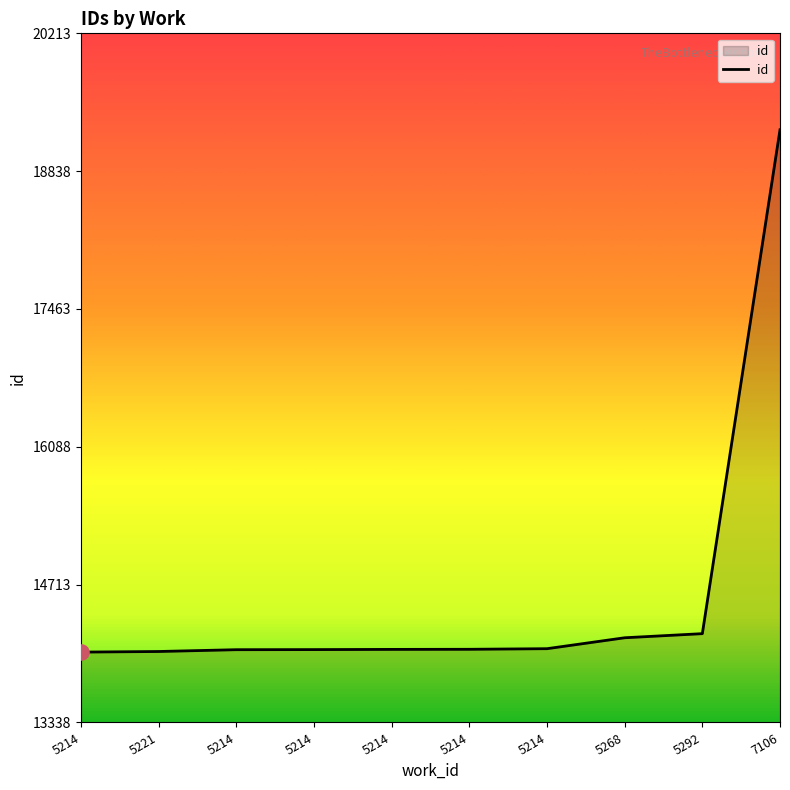

Between 5221 and 5268, which is larger?

5268